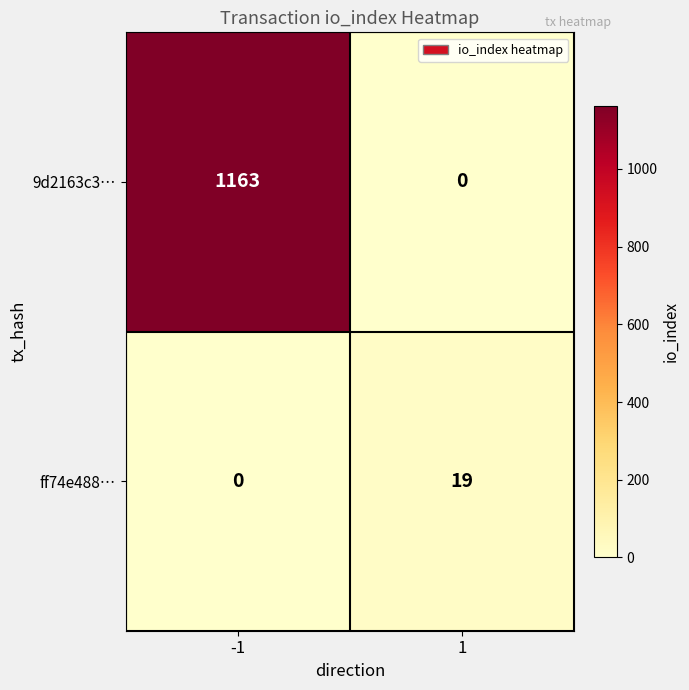

The value of 9d2163c3… at 1 is 623. True or false?

False